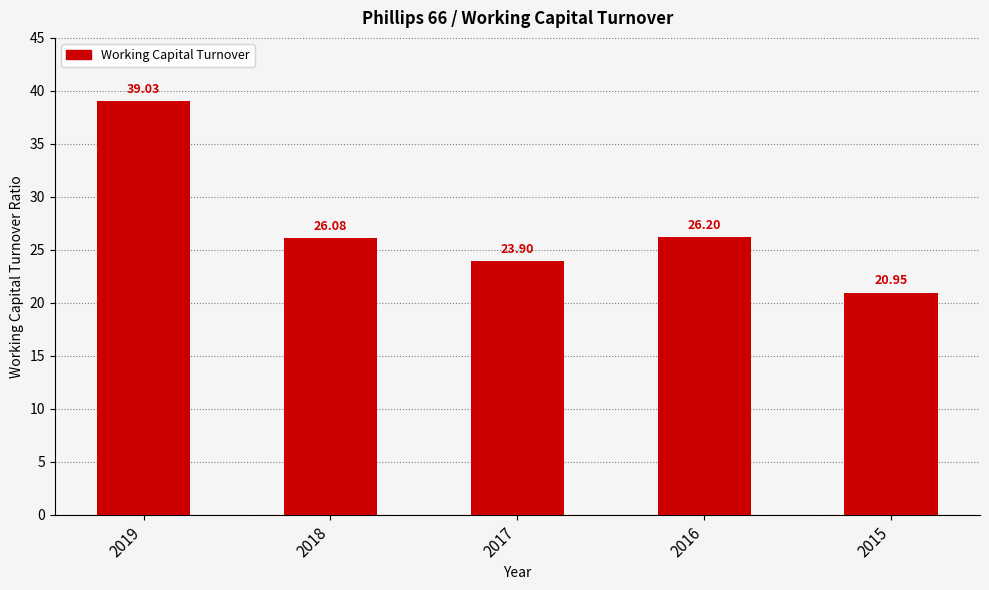

What is the change in value from 2019 to 2015?

-18.1